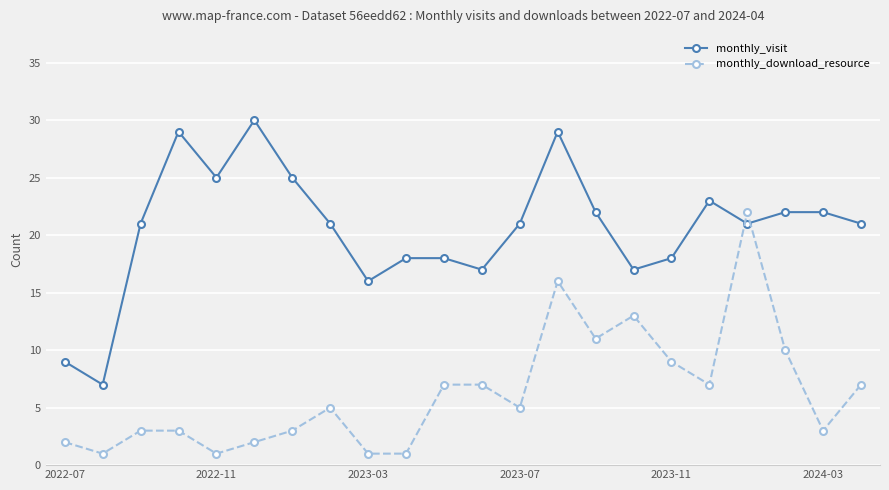

What is the smallest value displayed?

1